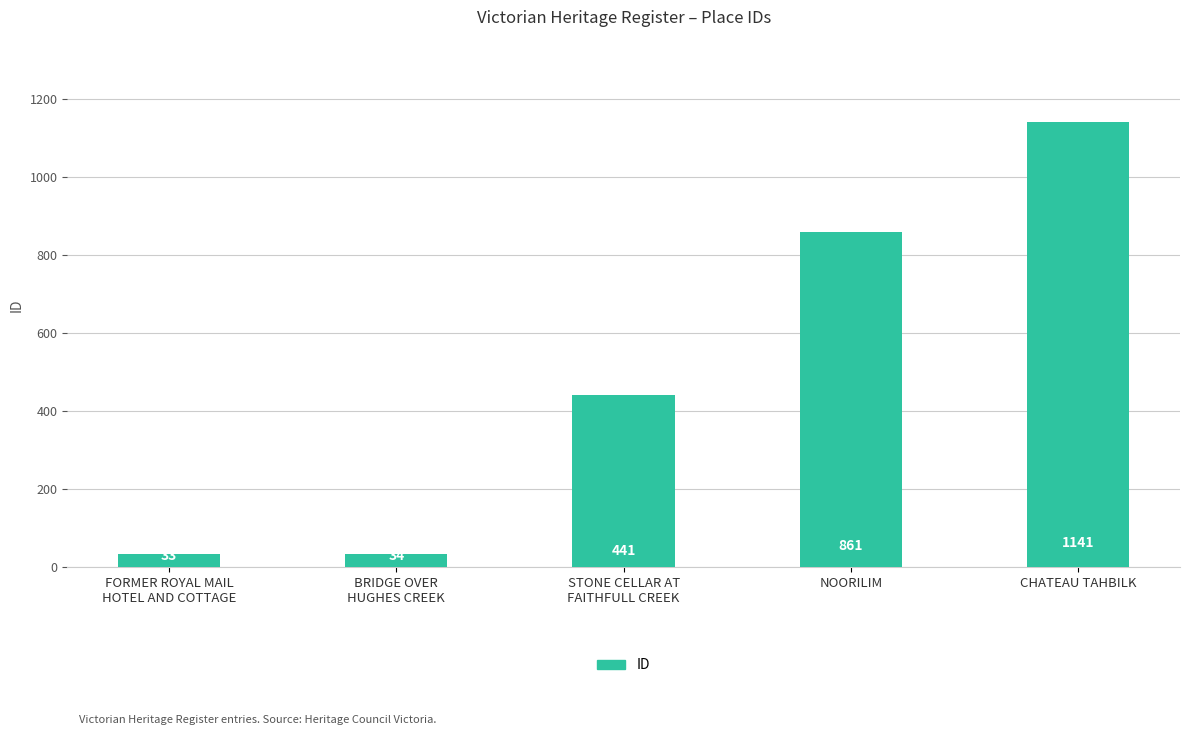

The chart shows a value of 1942 at CHATEAU TAHBILK. True or false?

False